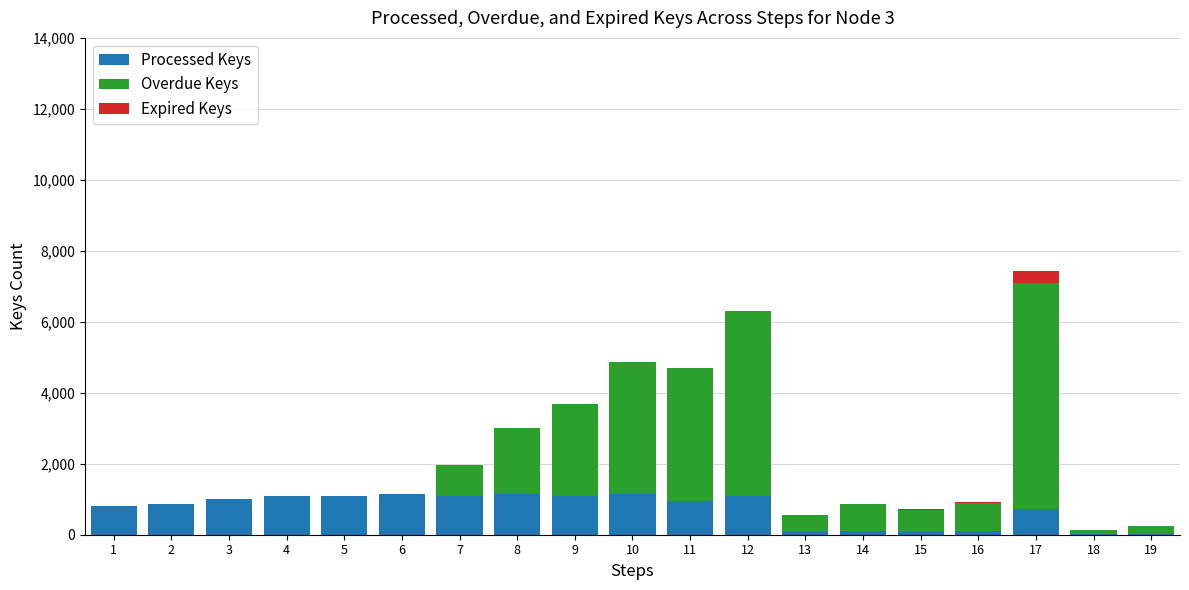

What are all the series names shown in the legend?

Processed Keys, Overdue Keys, Expired Keys